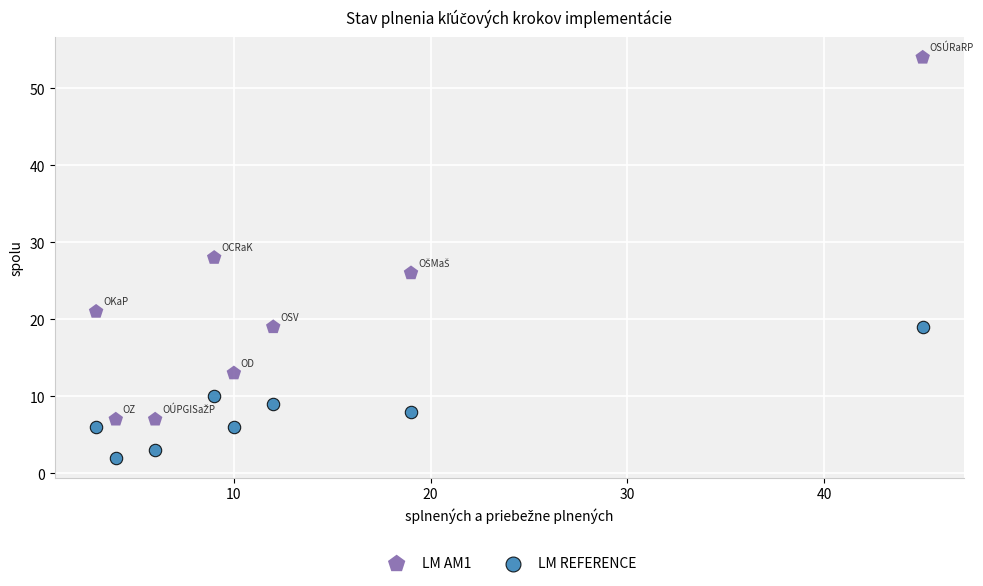

Across all data points, what is the range of Y values (max minus min)?

52